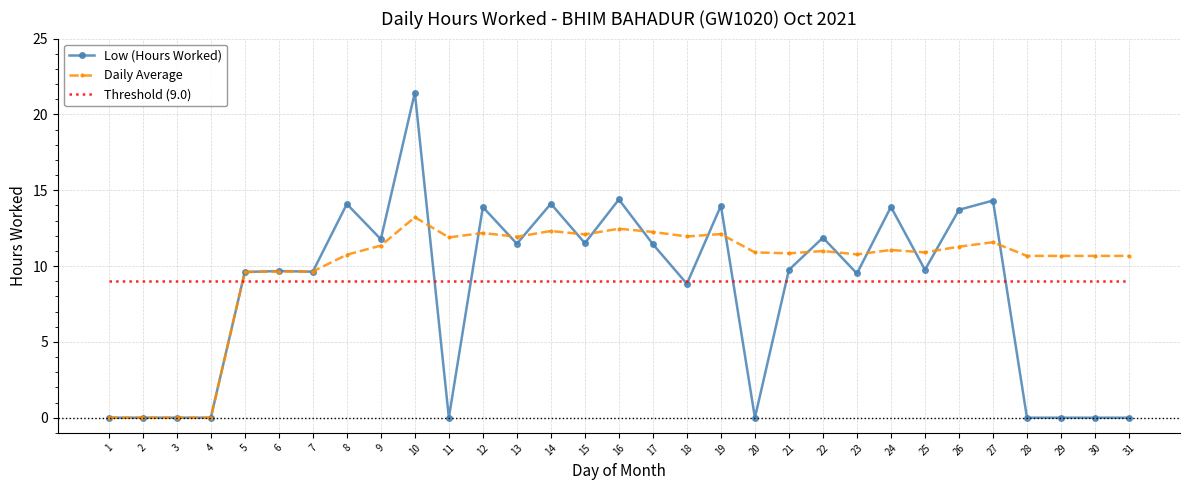

What is the sum of all Low (Hours Worked) values?

258.6